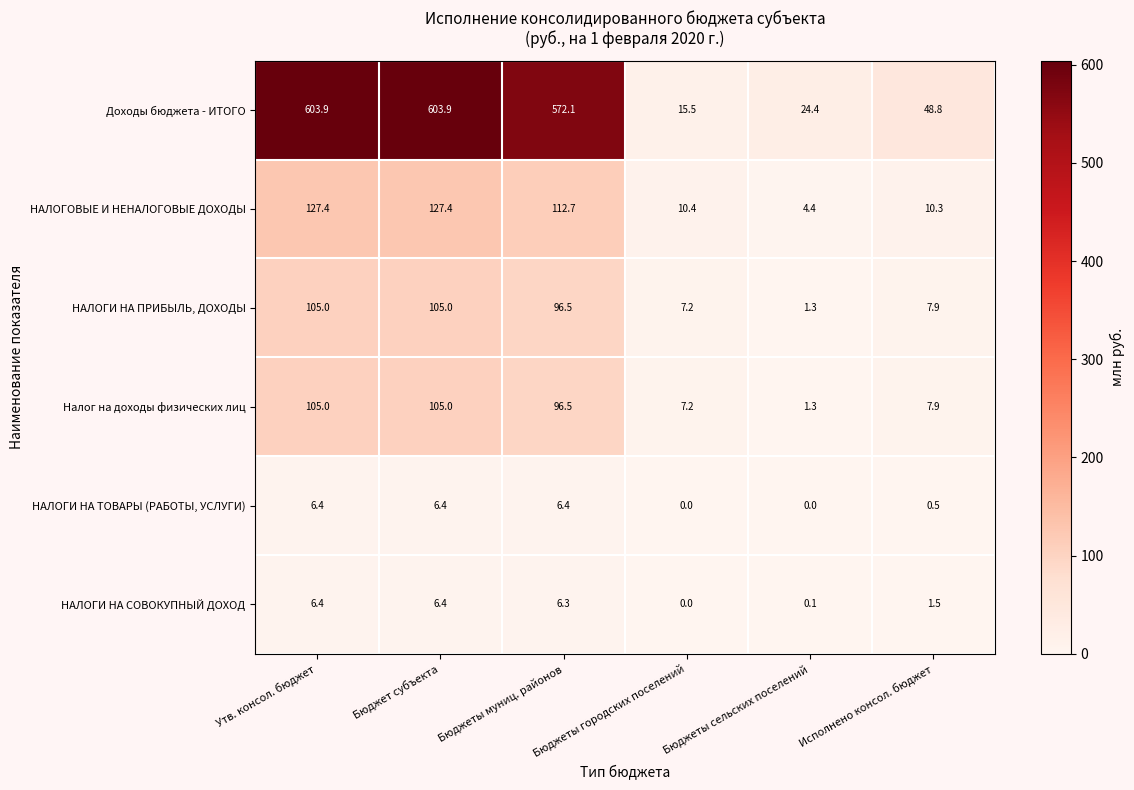

What is the total value across all series at Бюджеты городских поселений?

40.3